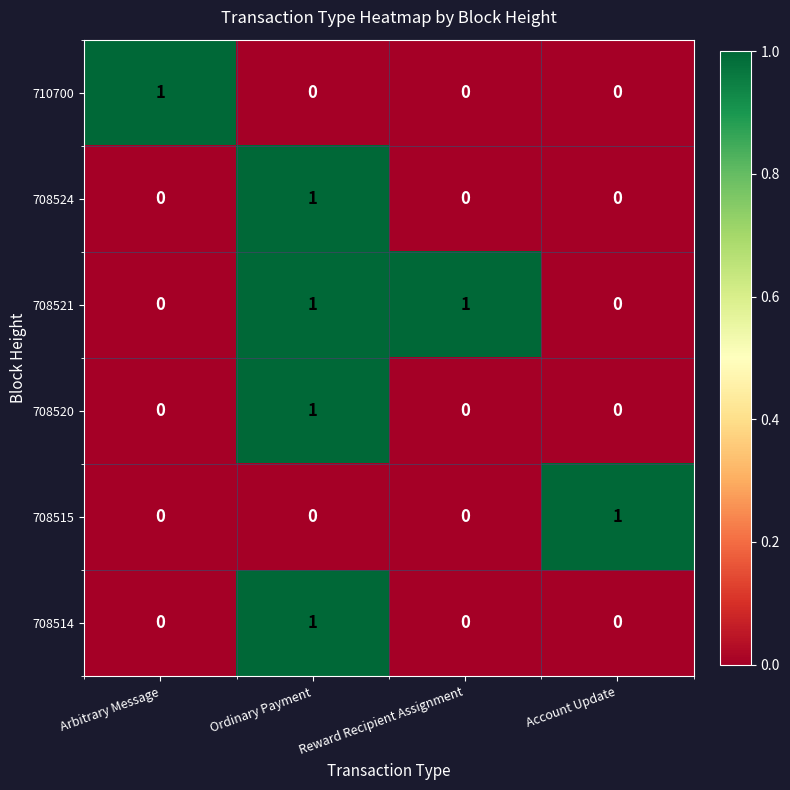

Reading left to right, what are all the values shown in this chart?

710700: Arbitrary Message=1	Ordinary Payment=0	Reward Recipient Assignment=0	Account Update=0
708524: Arbitrary Message=0	Ordinary Payment=1	Reward Recipient Assignment=0	Account Update=0
708521: Arbitrary Message=0	Ordinary Payment=1	Reward Recipient Assignment=1	Account Update=0
708520: Arbitrary Message=0	Ordinary Payment=1	Reward Recipient Assignment=0	Account Update=0
708515: Arbitrary Message=0	Ordinary Payment=0	Reward Recipient Assignment=0	Account Update=1
708514: Arbitrary Message=0	Ordinary Payment=1	Reward Recipient Assignment=0	Account Update=0